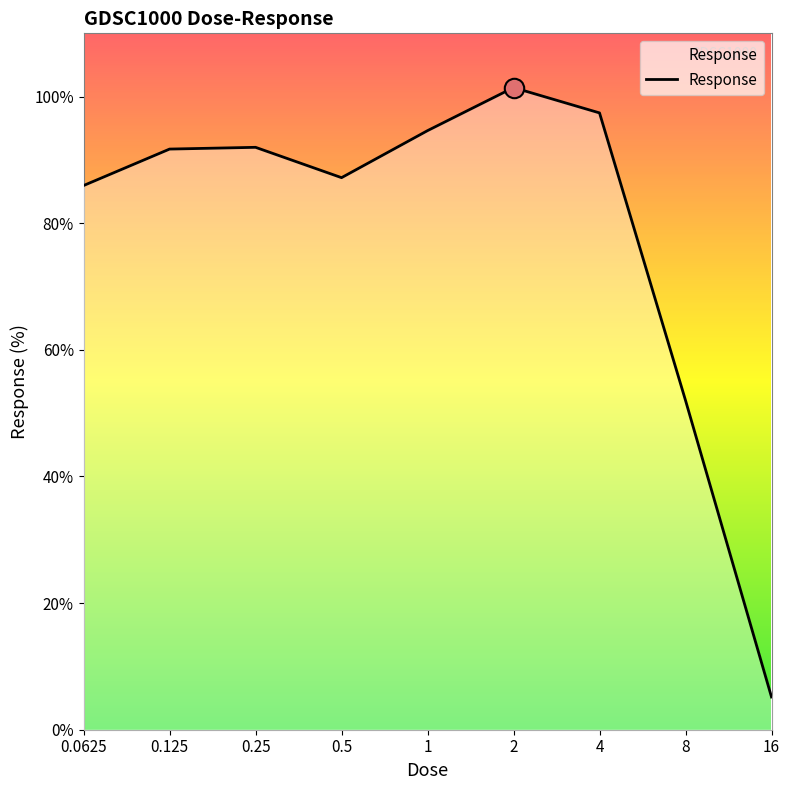

What is the smallest value displayed?

5.2